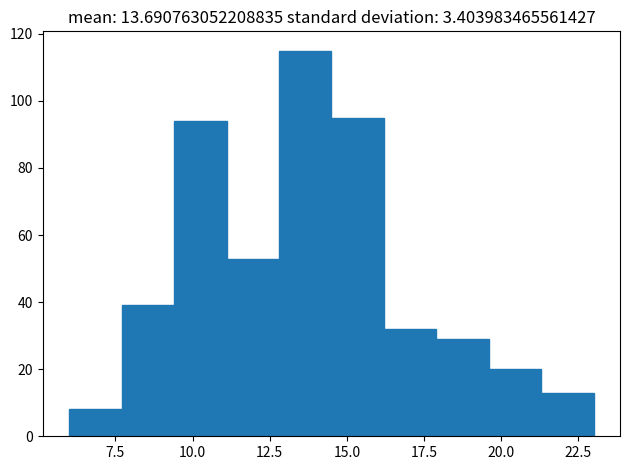

Read against the x-axis, roughly where is the centre of the tallest bar?

13.5